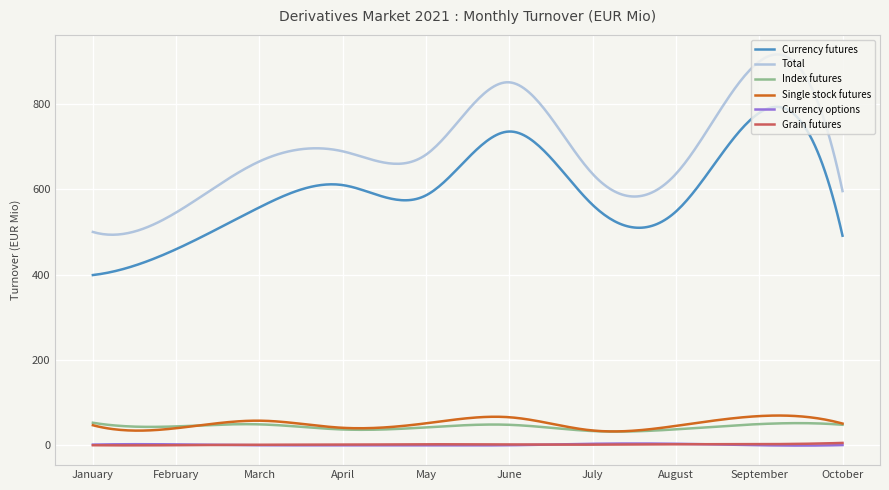

True or false: Index futures and Grain futures cross at least once.

False